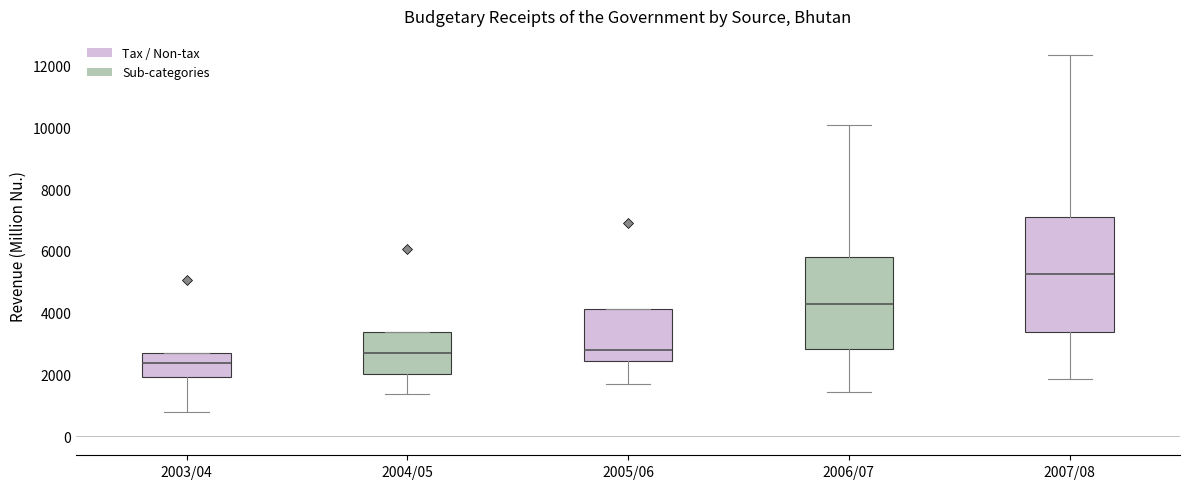

Where does the median line of the box for 2003/04 sit on the y-axis? The values are not printed on the chart, so give them approximately, as read against the axis.

2400